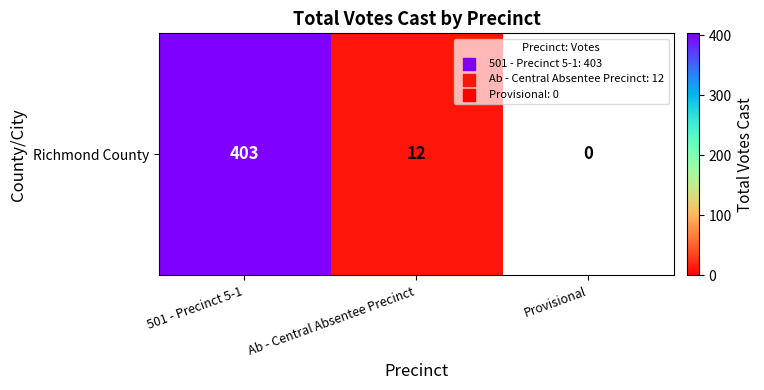

What is the sum of the values at 501 - Precinct 5-1 and Ab - Central Absentee Precinct?

415